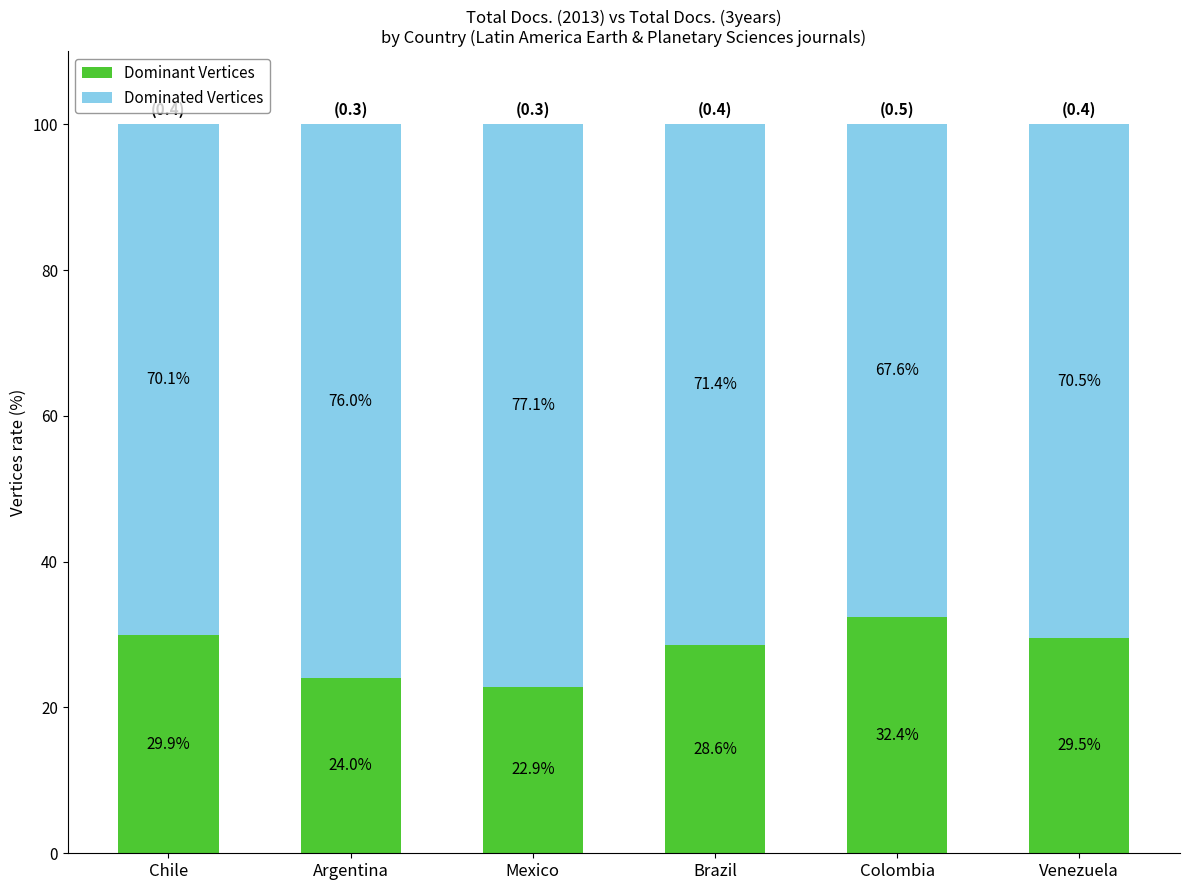

What is the sum of all Dominant Vertices values?

167.3